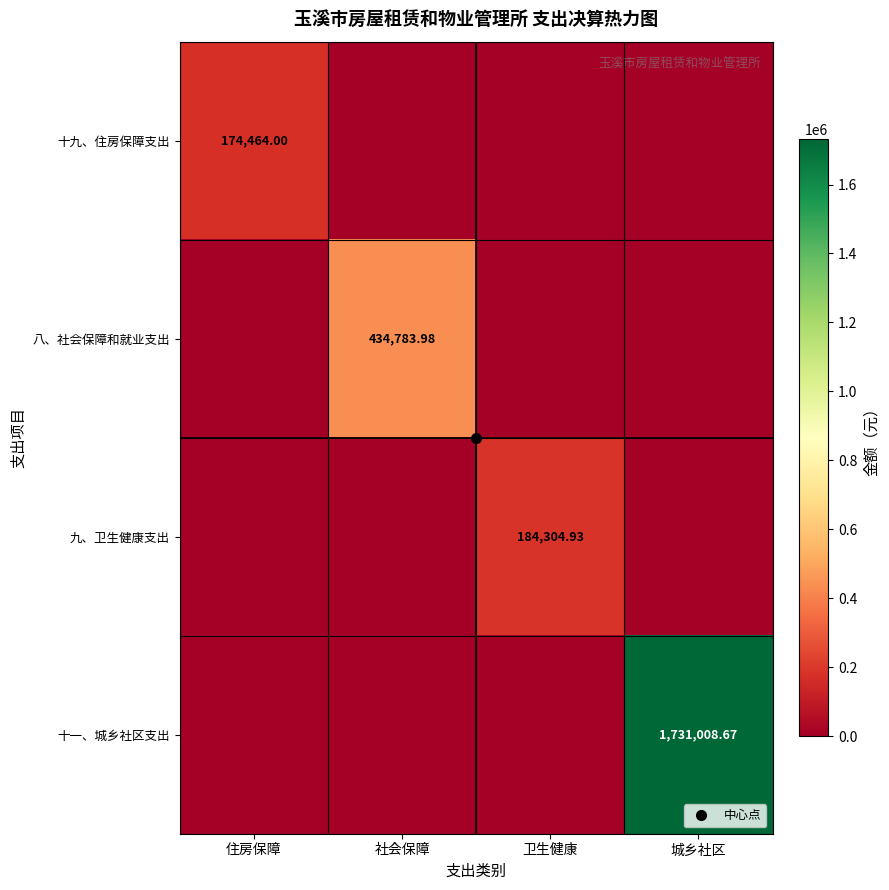

Is it true that 八、社会保障和就业支出 equals -294838.8 at 住房保障?

False